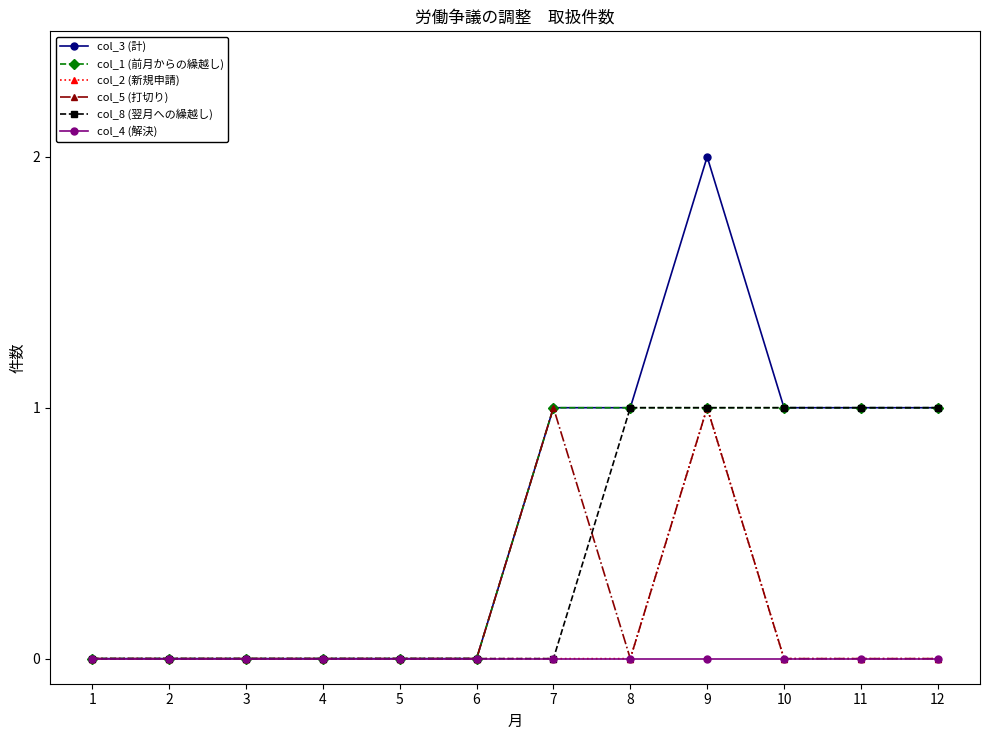

How many categories are shown in the chart?

12